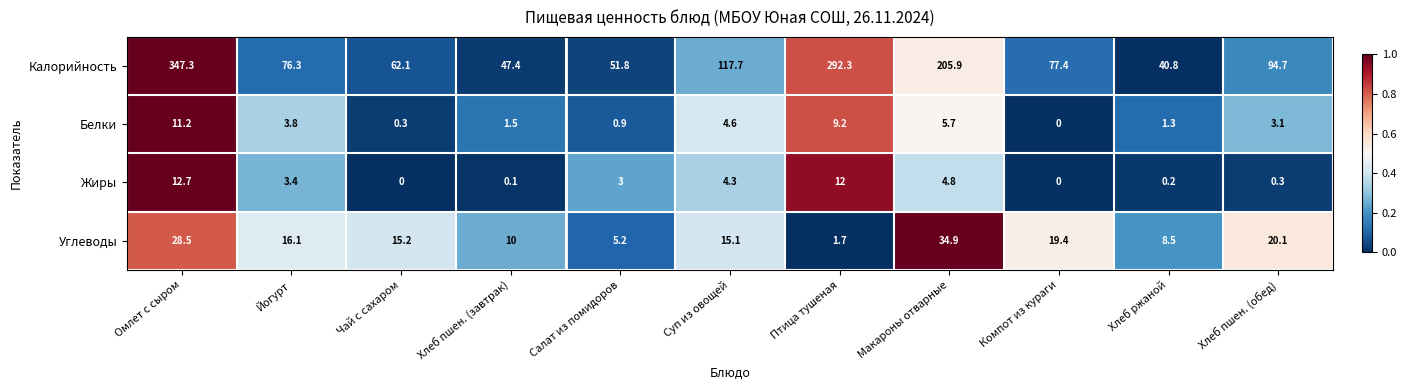

At which category is the sum across all series the highest?

Омлет с сыром